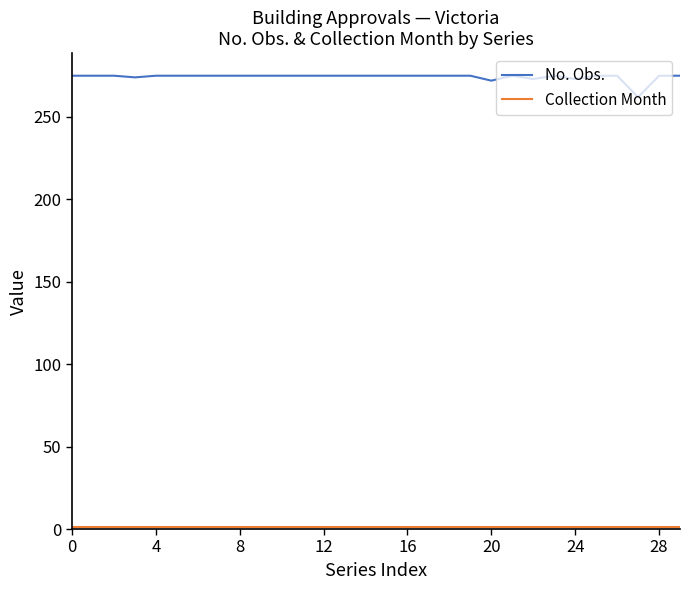

Which series has the widest spread of values?

No. Obs.